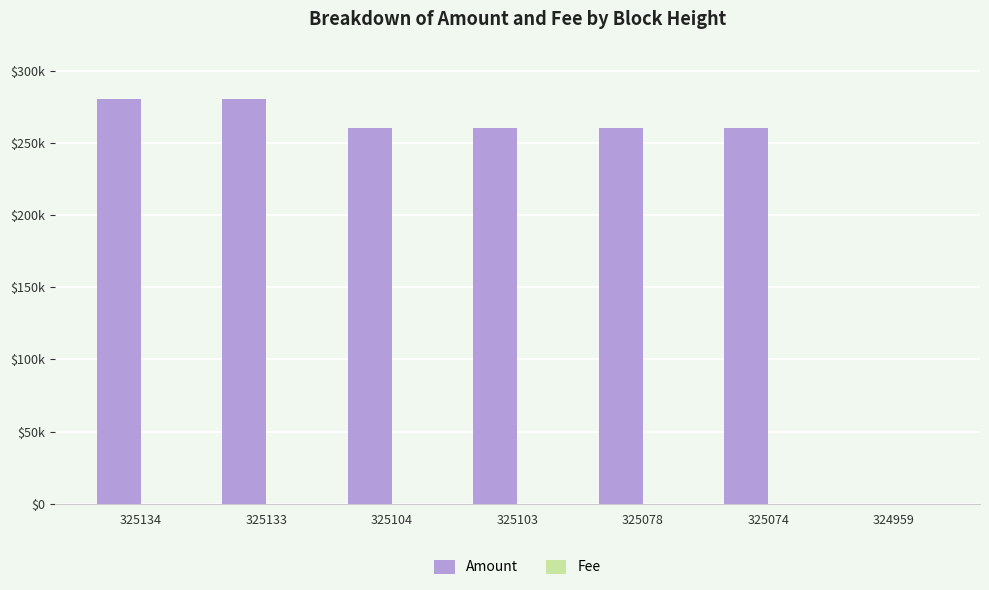

Does the chart contain stacked bars?

No